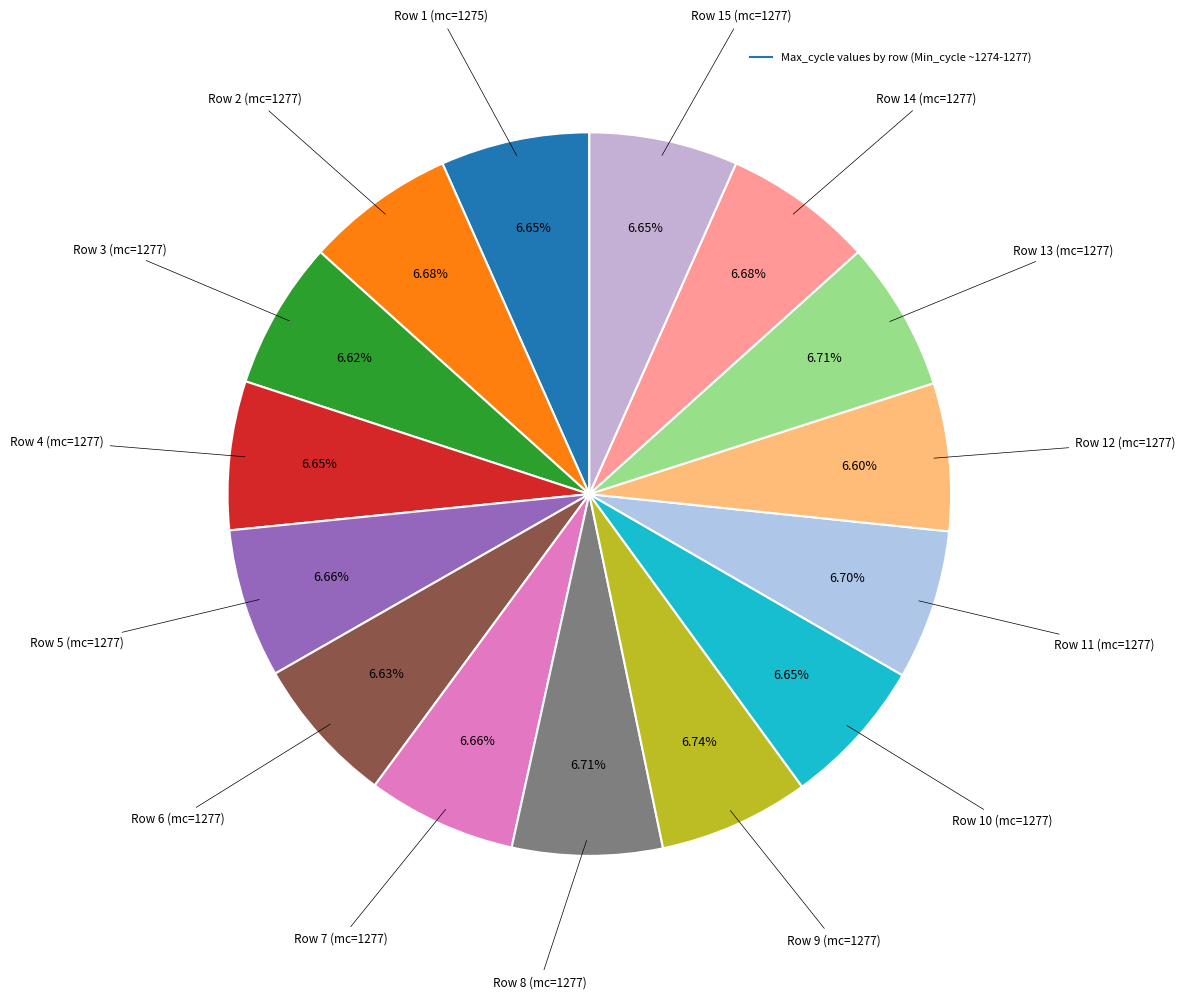

Is there any slice that represents more than half of the pie?

No